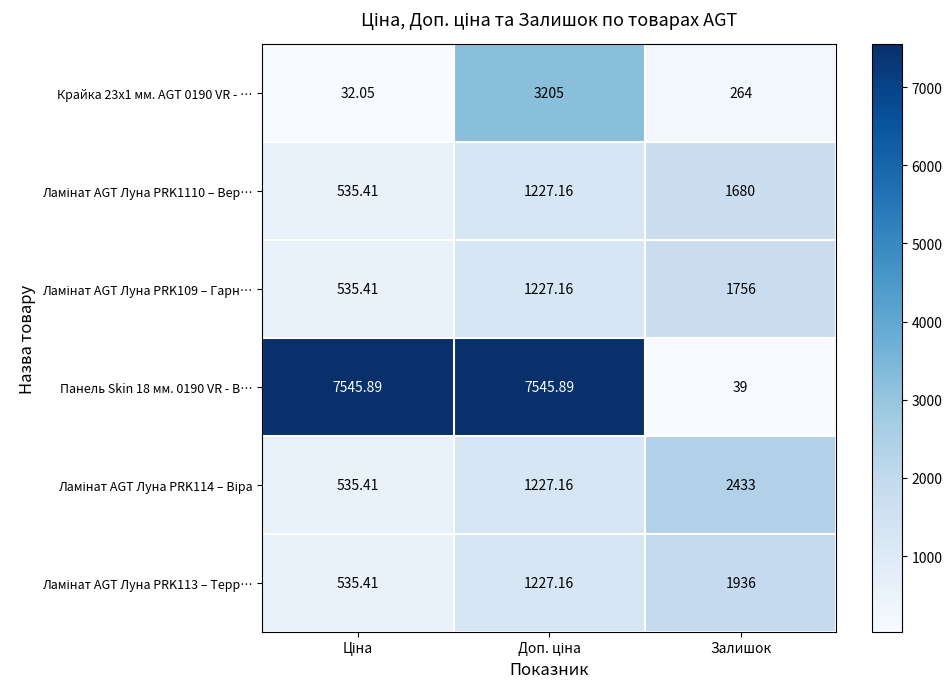

Which category has the lowest value in the Панель Skin 18 мм. 0190 VR - В… series?

Залишок